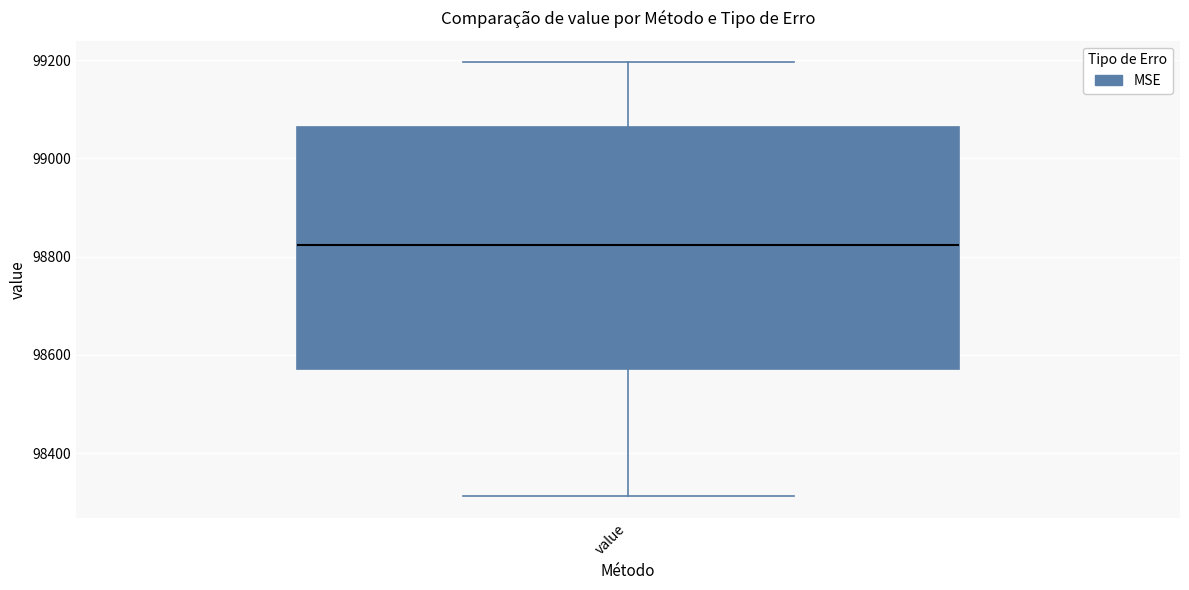

Read this box plot against the y-axis: the position of the median line, the range covered by the box, and the ends of both whiskers. The values are not printed on the chart, so give them approximately, as read against the axis.

median 98820, box 98580 to 99060, whiskers 98320 to 99200